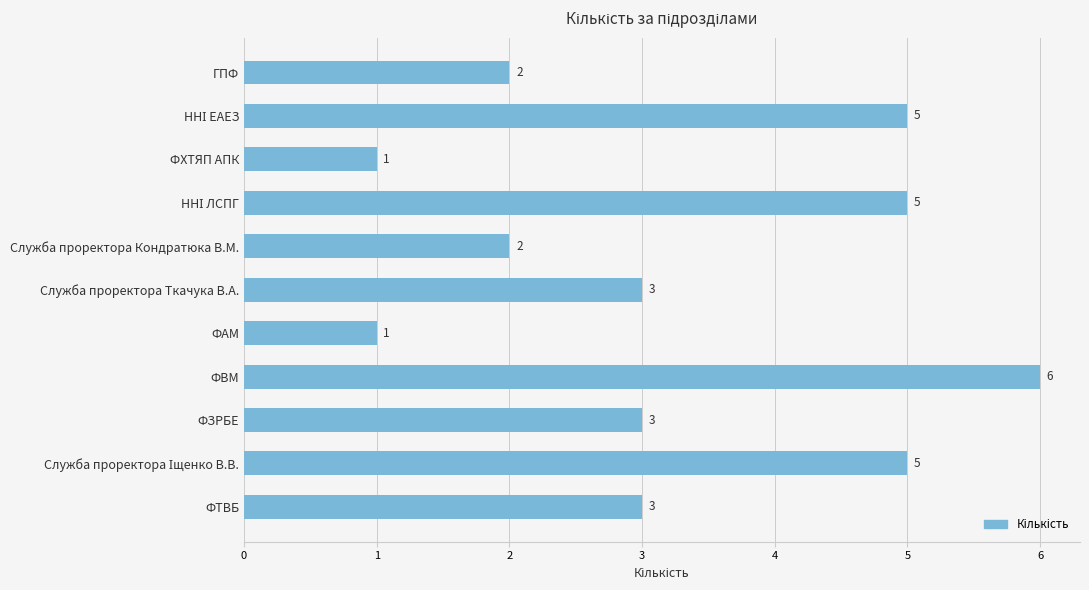

Is it true that the value at Служба проректора Кондратюка В.М. is 2?

True